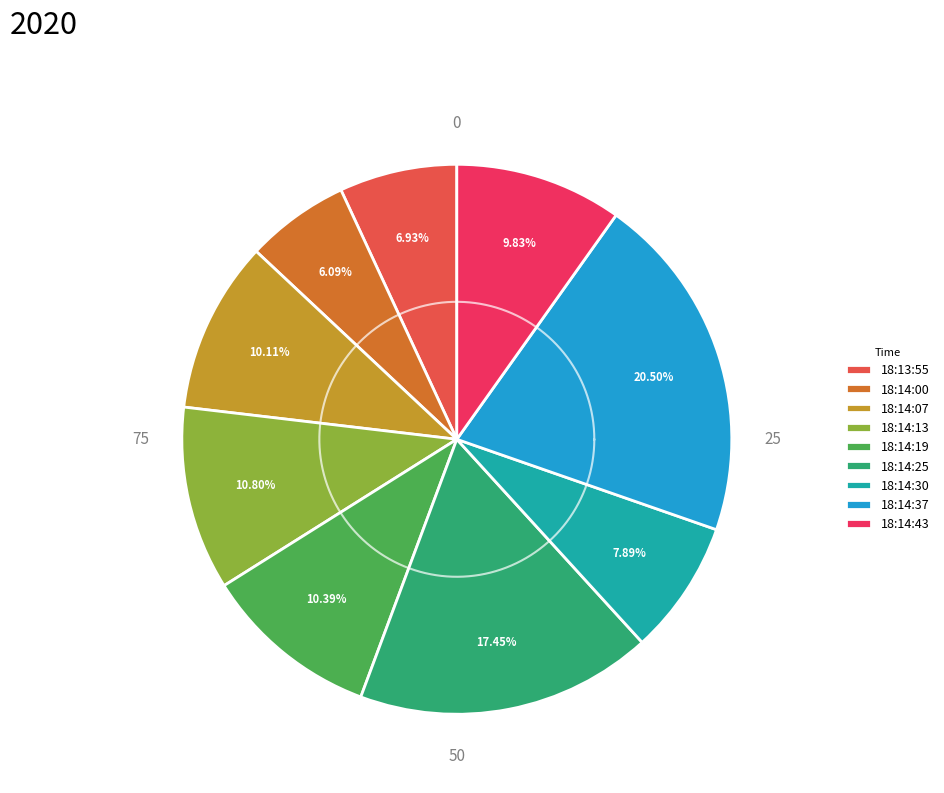

To the nearest percent, what is the difference between the 18:14:00 and 18:14:25 slice percentages?

11%